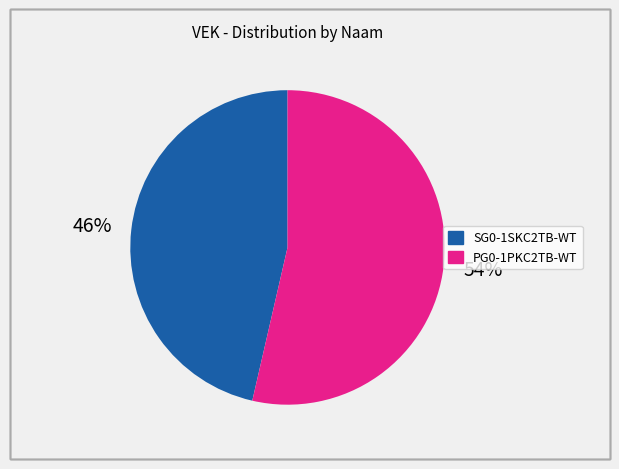

Is PG0-1PKC2TB-WT the majority of the pie?

Yes